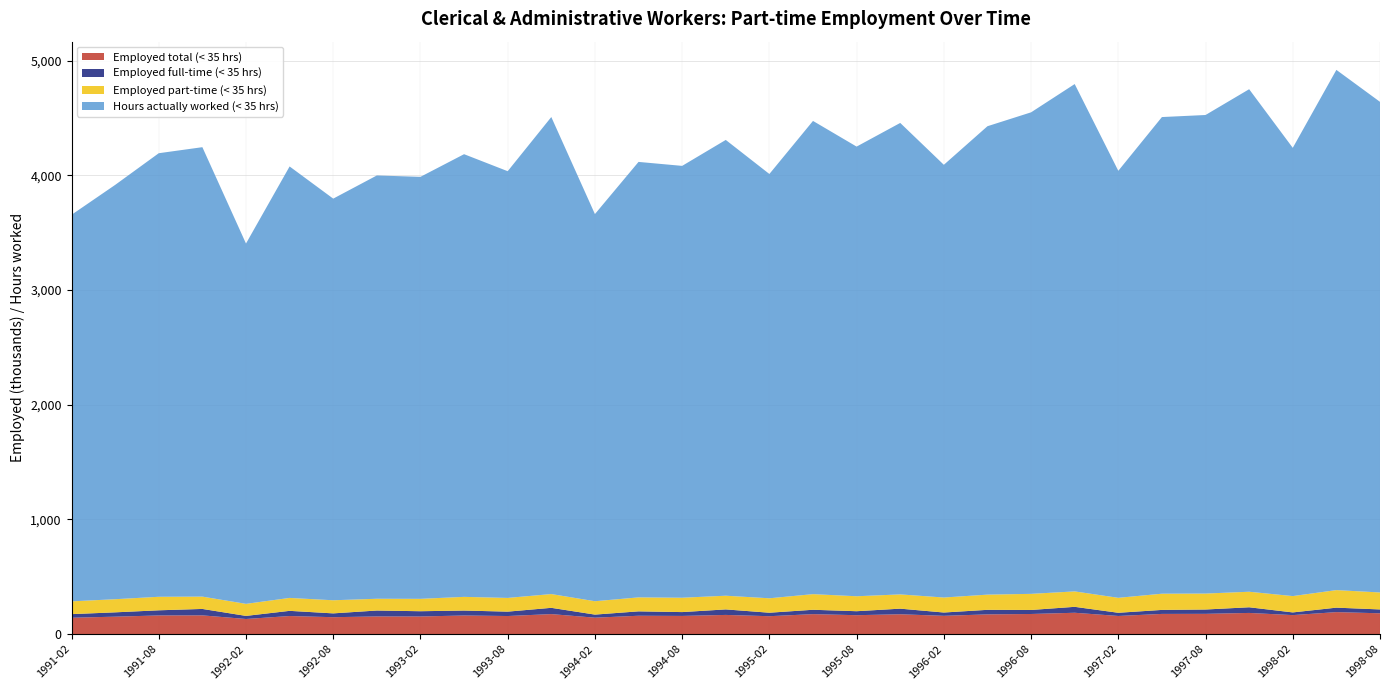

Reading right to left, extract all data points from this chart.

Employed total (< 35 hrs): 1998-08=181.7	1998-05=191.9	1998-02=165.8	1997-11=184.8	1997-08=176.9	1997-05=176.2	1997-02=158.3	1996-11=186.3	1996-08=175.6	1996-05=172.2	1996-02=159.6	1995-11=173.2	1995-08=165.1	1995-05=174.3	1995-02=156.3	1994-11=167.5	1994-08=158.7	1994-05=160.2	1994-02=143.5	1993-11=174.7	1993-08=157.9	1993-05=162.5	1993-02=153.9	1992-11=154.2	1992-08=147.6	1992-05=157.9	1992-02=132.0	1991-11=163.6	1991-08=162.8	1991-05=152.2	1991-02=142.9
Employed full-time (< 35 hrs): 1998-08=33.6	1998-05=38.9	1998-02=23.4	1997-11=49.4	1997-08=37.8	1997-05=34.9	1997-02=27.8	1996-11=51.8	1996-08=35.1	1996-05=39.7	1996-02=28.9	1995-11=48.9	1995-08=34.7	1995-05=38.1	1995-02=30.4	1994-11=48.1	1994-08=33.5	1994-05=38.3	1994-02=26.8	1993-11=54.7	1993-08=38.2	1993-05=43.1	1993-02=45.8	1992-11=51.6	1992-08=33.3	1992-05=45.1	1992-02=26.9	1991-11=56.1	1991-08=44.9	1991-05=37.7	1991-02=31.4
Employed part-time (< 35 hrs): 1998-08=148.1	1998-05=153.0	1998-02=142.4	1997-11=135.4	1997-08=139.1	1997-05=141.3	1997-02=130.5	1996-11=134.5	1996-08=140.5	1996-05=132.5	1996-02=130.7	1995-11=124.3	1995-08=130.4	1995-05=136.2	1995-02=125.9	1994-11=119.3	1994-08=125.2	1994-05=121.9	1994-02=116.7	1993-11=120.0	1993-08=119.6	1993-05=119.4	1993-02=108.1	1992-11=102.6	1992-08=114.3	1992-05=112.8	1992-02=105.1	1991-11=107.5	1991-08=117.9	1991-05=114.5	1991-02=111.4
Hours actually worked (< 35 hrs): 1998-08=4277.7	1998-05=4536.0	1998-02=3908.5	1997-11=4381.7	1997-08=4172.7	1997-05=4156.1	1997-02=3723.4	1996-11=4423.8	1996-08=4198.5	1996-05=4084.2	1996-02=3773.0	1995-11=4110.9	1995-08=3920.8	1995-05=4126.2	1995-02=3699.6	1994-11=3974.2	1994-08=3765.4	1994-05=3797.0	1994-02=3375.7	1993-11=4159.5	1993-08=3720.7	1993-05=3859.9	1993-02=3679.5	1992-11=3690.8	1992-08=3502.0	1992-05=3762.0	1992-02=3141.7	1991-11=3918.7	1991-08=3867.6	1991-05=3612.4	1991-02=3370.6